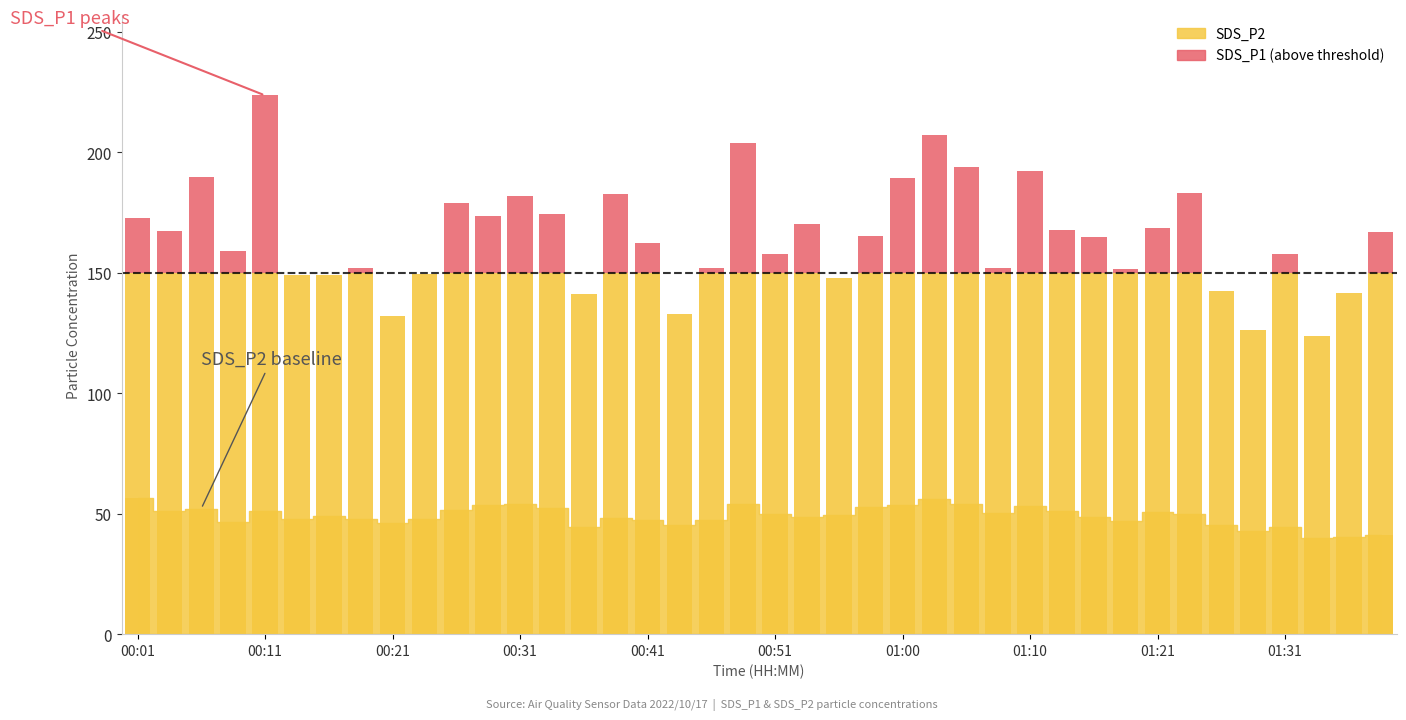

What position from the right is 25?

15